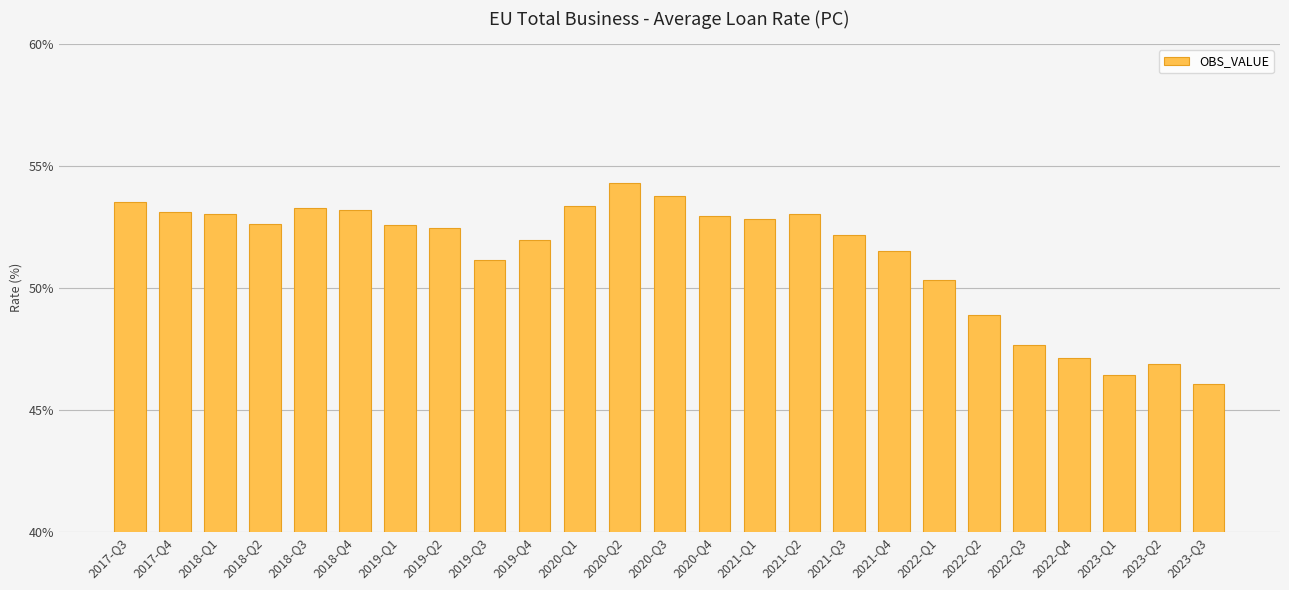

Are the bars horizontal?

No